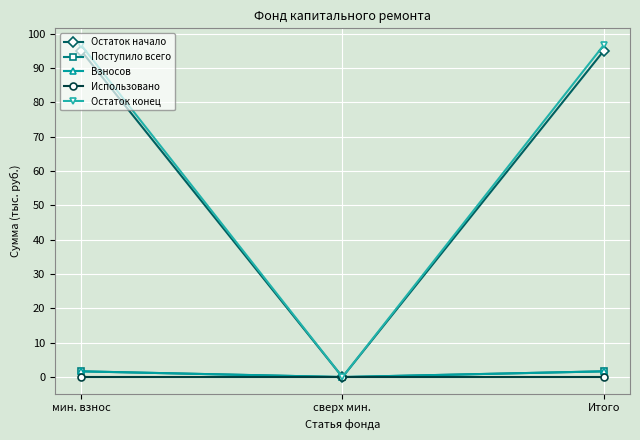

Is this an area chart (filled region under the line)?

No